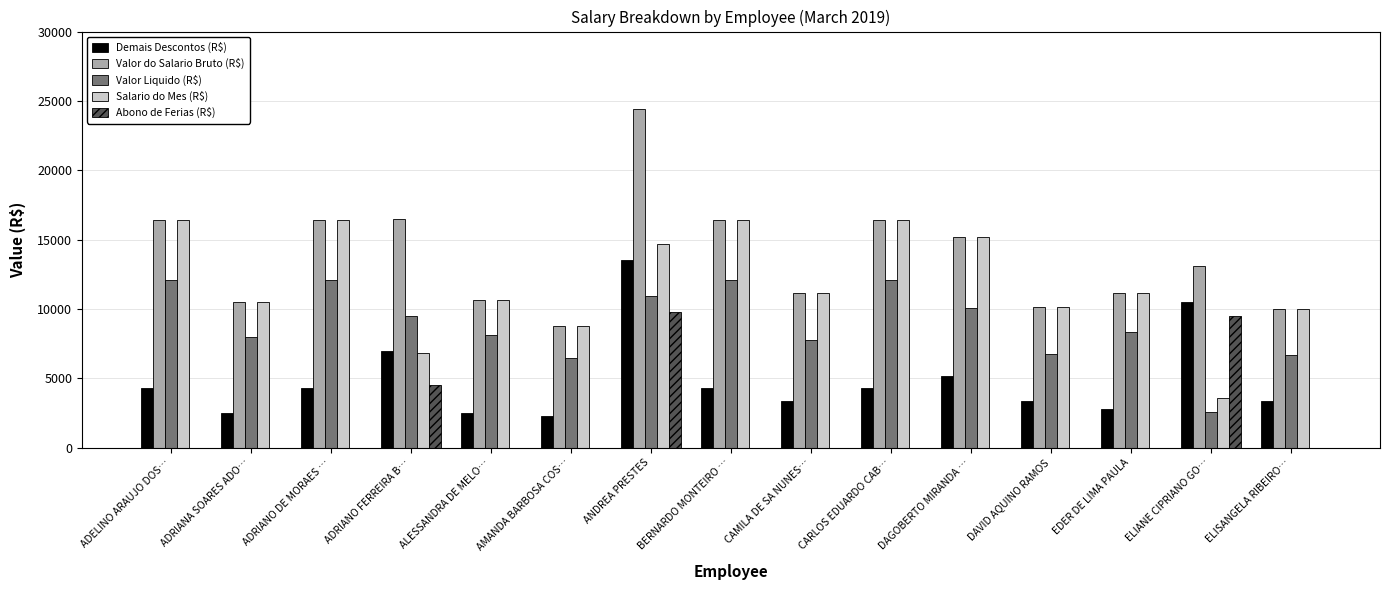

Is it true that Valor Liquido (R$) equals 6669.8 at ELISANGELA RIBEIRO…?

True